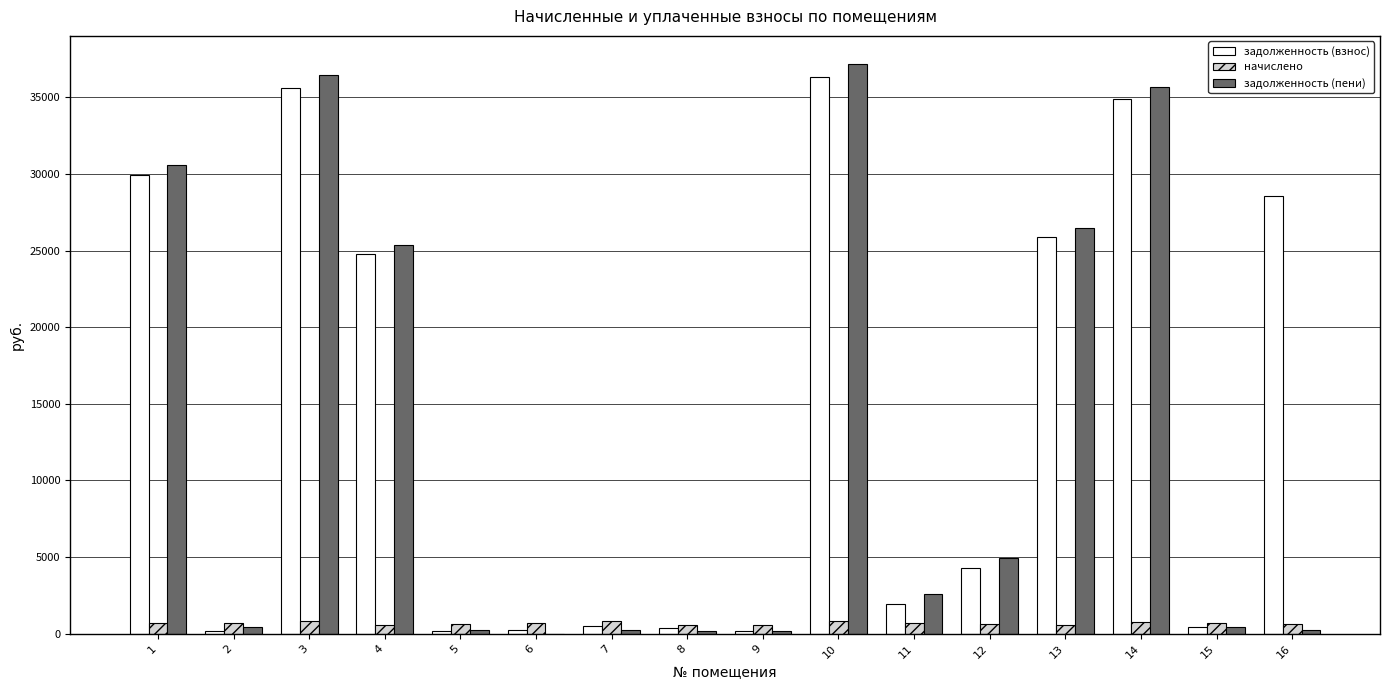

What is the sum of all задолженность (пени) values?

201193.5